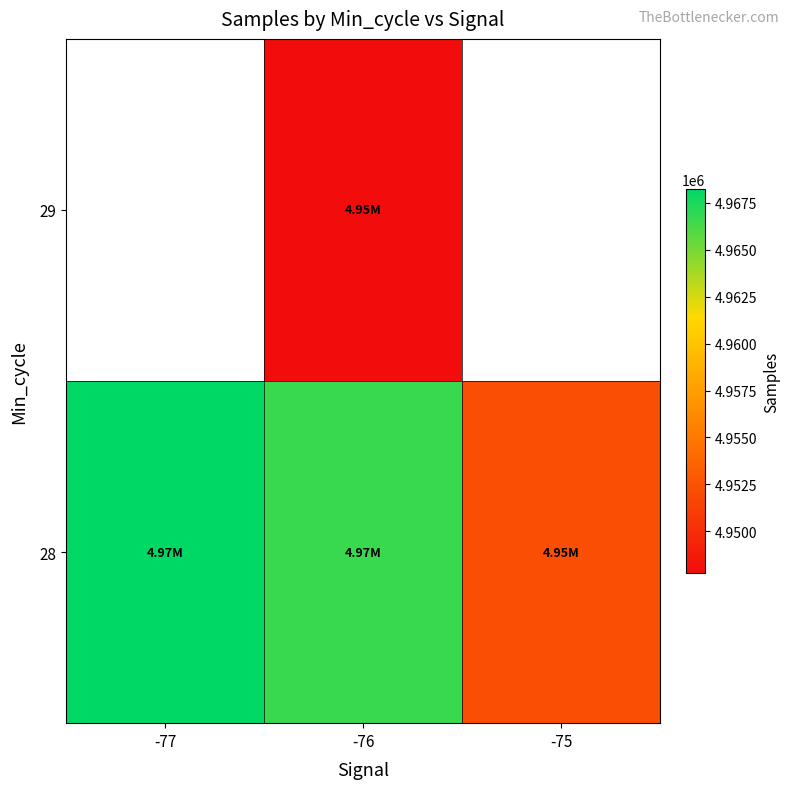

How many values in 29 are above zero?

1